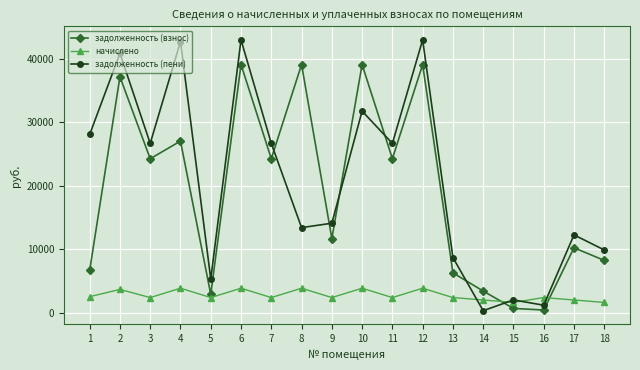

Between which two adjacent categories do задолженность (пени) and задолженность (взнос) first intersect?

7 and 8